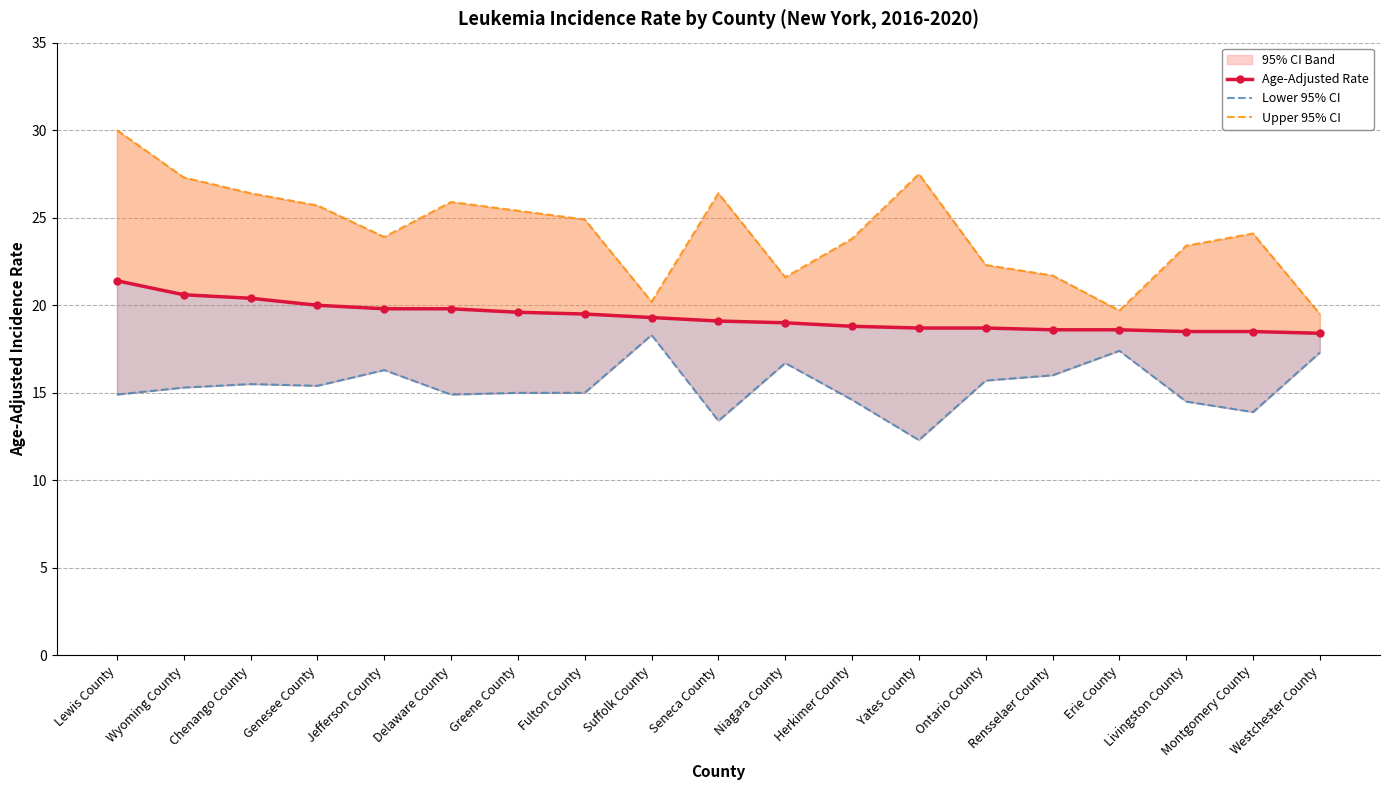

Reading left to right, what are all the values shown in this chart?

Age-Adjusted Rate: Lewis County=21.4	Wyoming County=20.6	Chenango County=20.4	Genesee County=20.0	Jefferson County=19.8	Delaware County=19.8	Greene County=19.6	Fulton County=19.5	Suffolk County=19.3	Seneca County=19.1	Niagara County=19.0	Herkimer County=18.8	Yates County=18.7	Ontario County=18.7	Rensselaer County=18.6	Erie County=18.6	Livingston County=18.5	Montgomery County=18.5	Westchester County=18.4
Lower 95% CI: Lewis County=14.9	Wyoming County=15.3	Chenango County=15.5	Genesee County=15.4	Jefferson County=16.3	Delaware County=14.9	Greene County=15.0	Fulton County=15.0	Suffolk County=18.3	Seneca County=13.4	Niagara County=16.7	Herkimer County=14.6	Yates County=12.3	Ontario County=15.7	Rensselaer County=16.0	Erie County=17.4	Livingston County=14.5	Montgomery County=13.9	Westchester County=17.3
Upper 95% CI: Lewis County=30.0	Wyoming County=27.3	Chenango County=26.4	Genesee County=25.7	Jefferson County=23.9	Delaware County=25.9	Greene County=25.4	Fulton County=24.9	Suffolk County=20.2	Seneca County=26.4	Niagara County=21.6	Herkimer County=23.8	Yates County=27.5	Ontario County=22.3	Rensselaer County=21.7	Erie County=19.7	Livingston County=23.4	Montgomery County=24.1	Westchester County=19.5